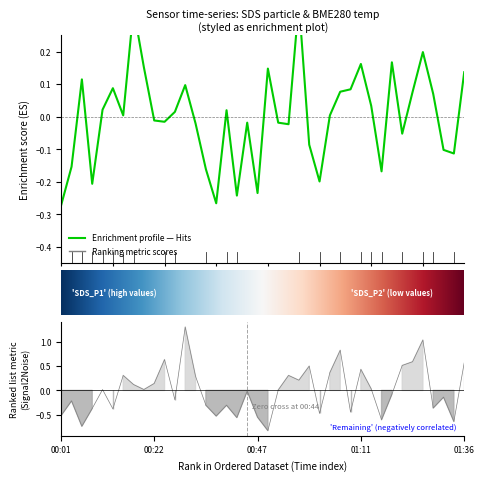

How many values in the SDS_P1 series exceed 0?

21